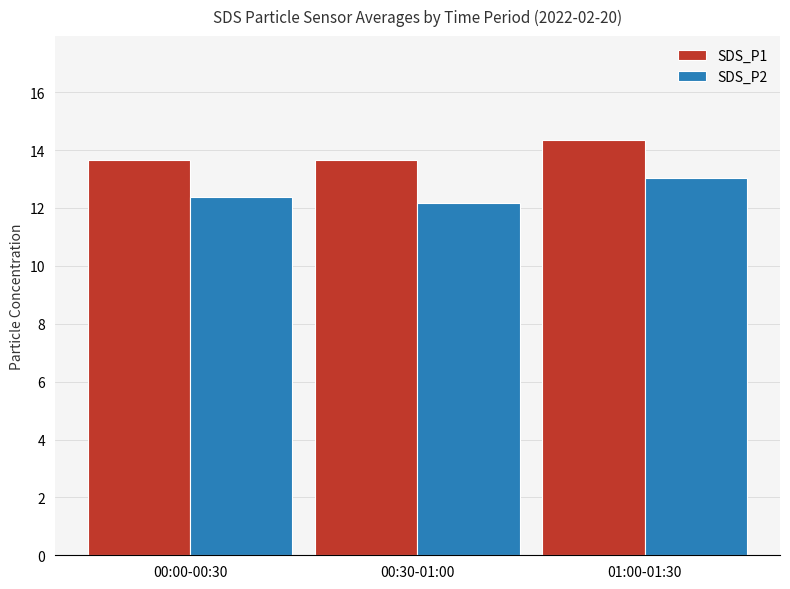

At how many categories does at least one series exceed 12?

3